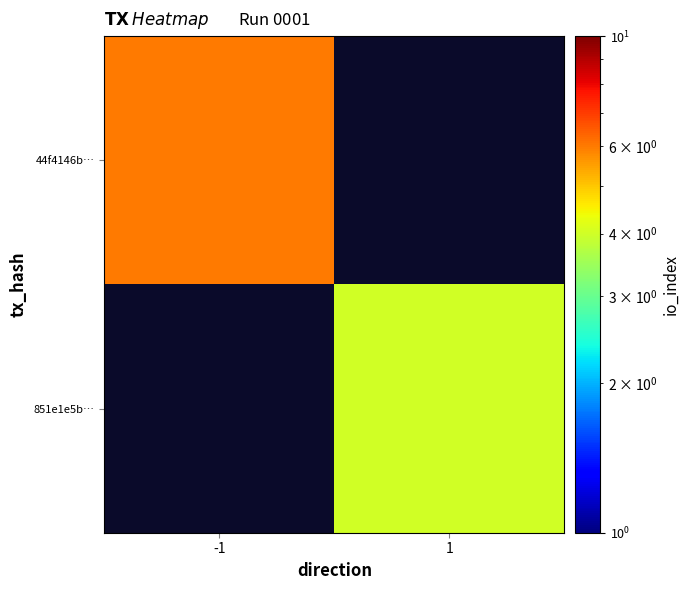

At which category does the chart reach its peak across all series?

-1